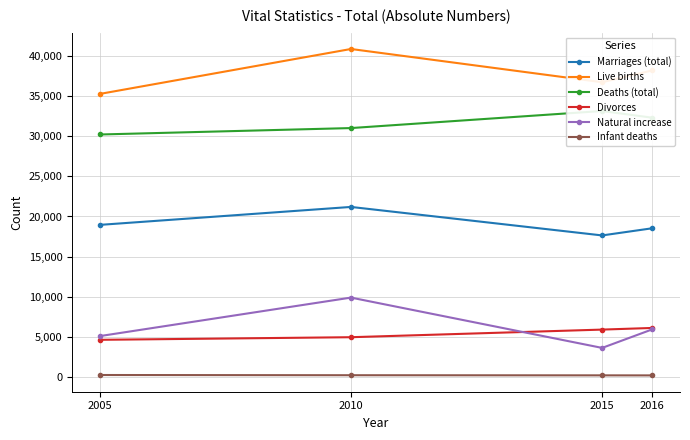

List the labels in order of Live births value, largest first.

2010, 2016, 2015, 2005